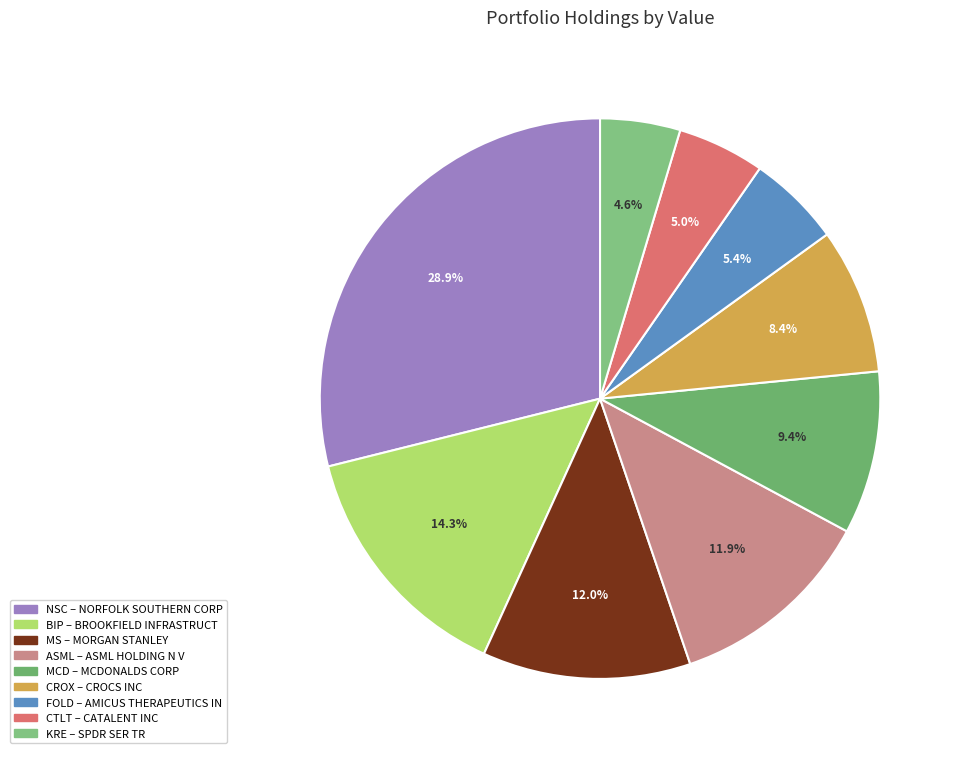

How many segments does this pie chart have?

9